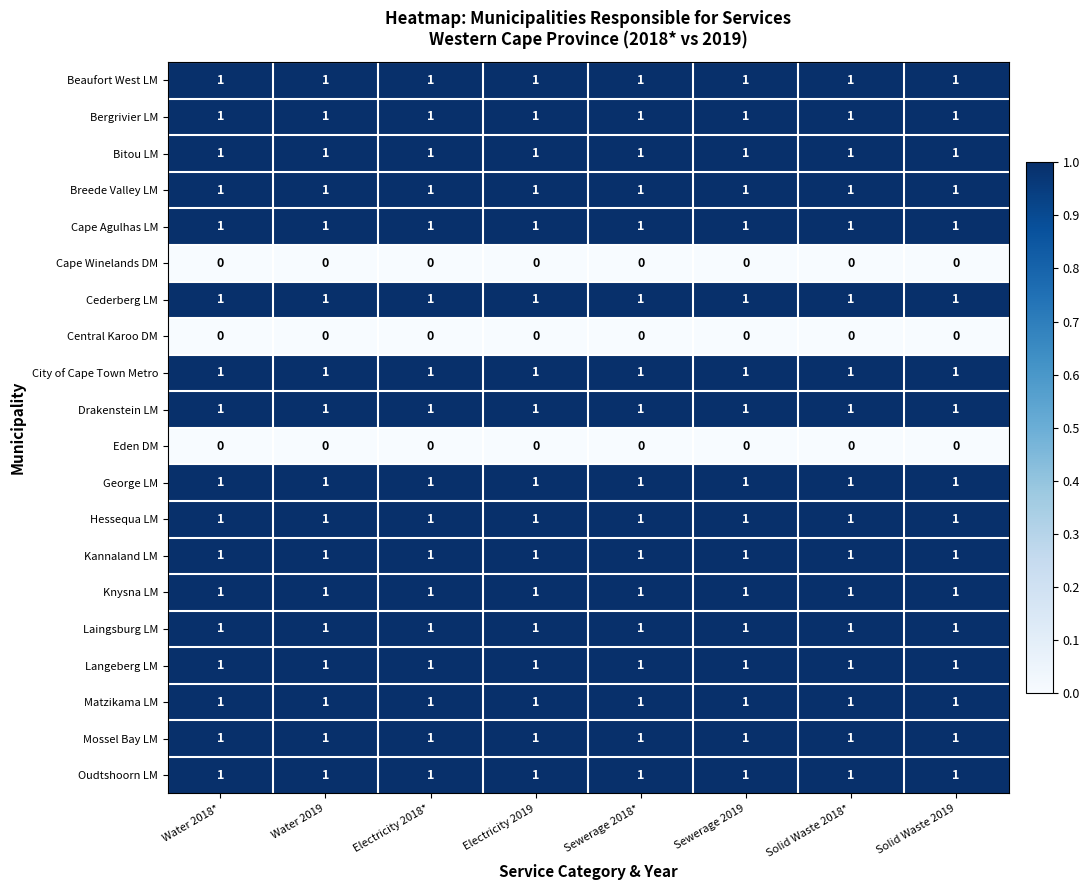

What is the total value across all series at Solid Waste 2019?

17